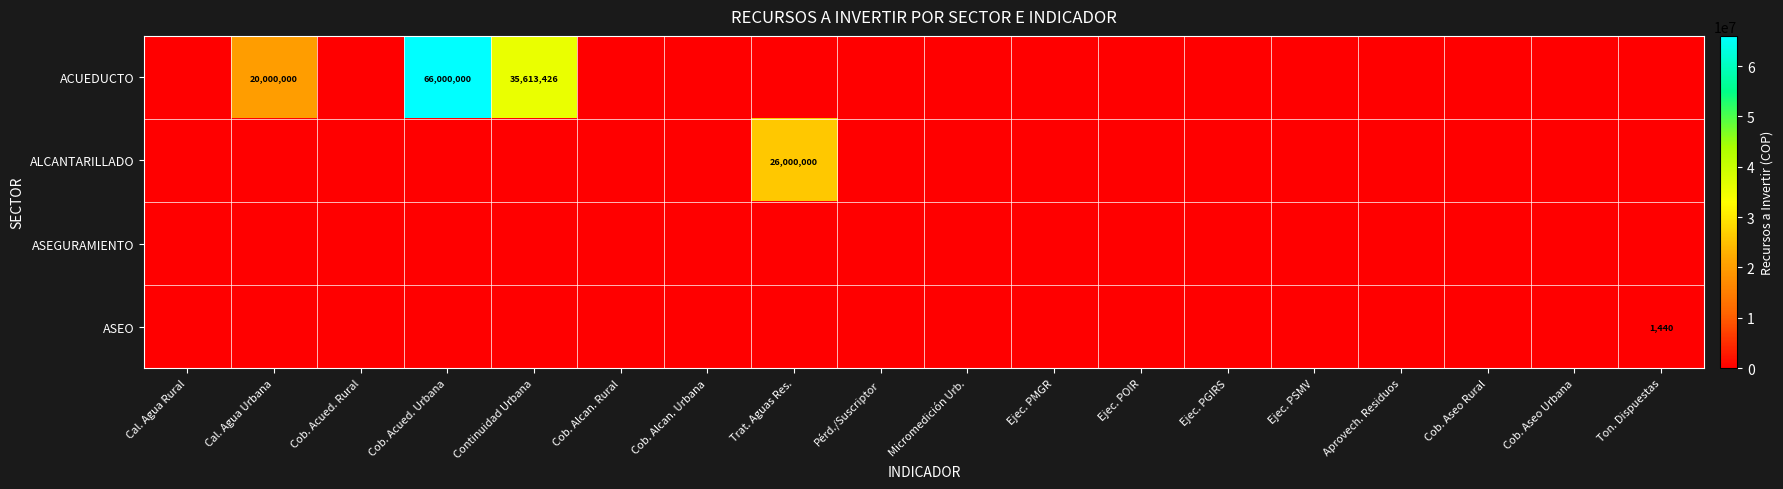

Which series has the largest total across all categories?

ACUEDUCTO